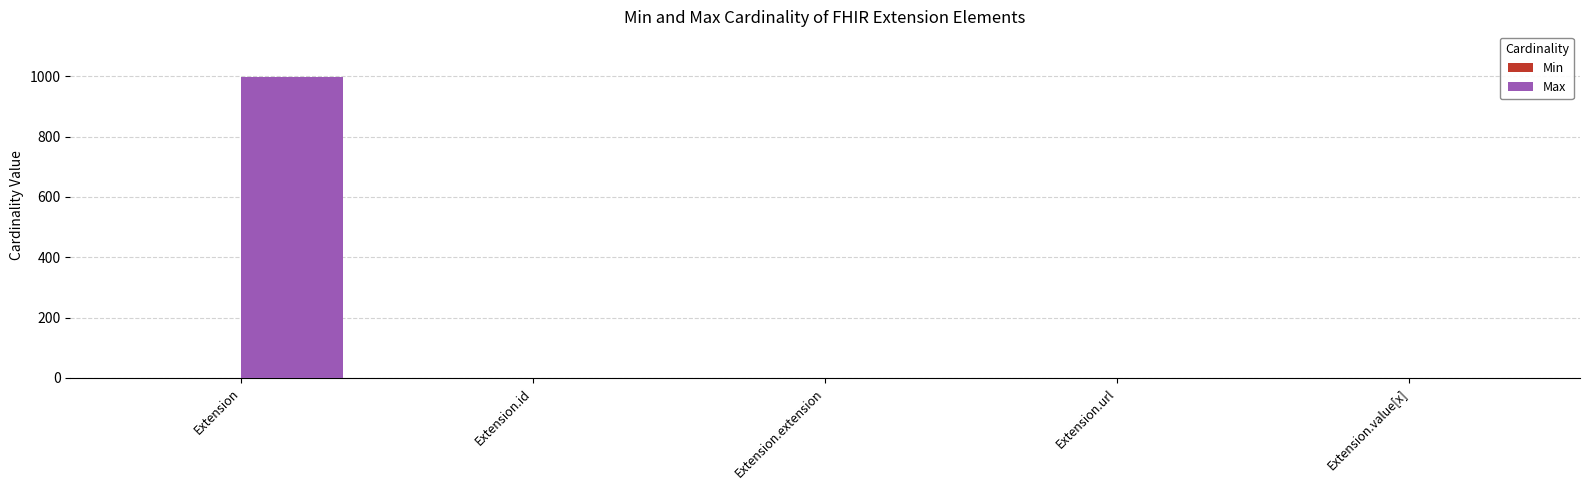

At which category is the sum across all series the highest?

Extension